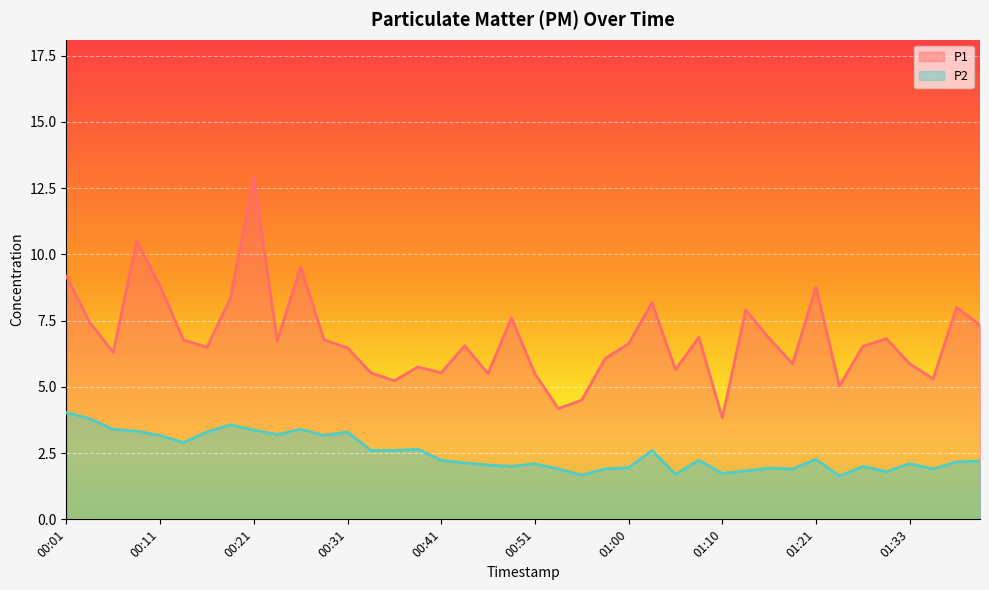

What is the average value of the P2 series?

2.5